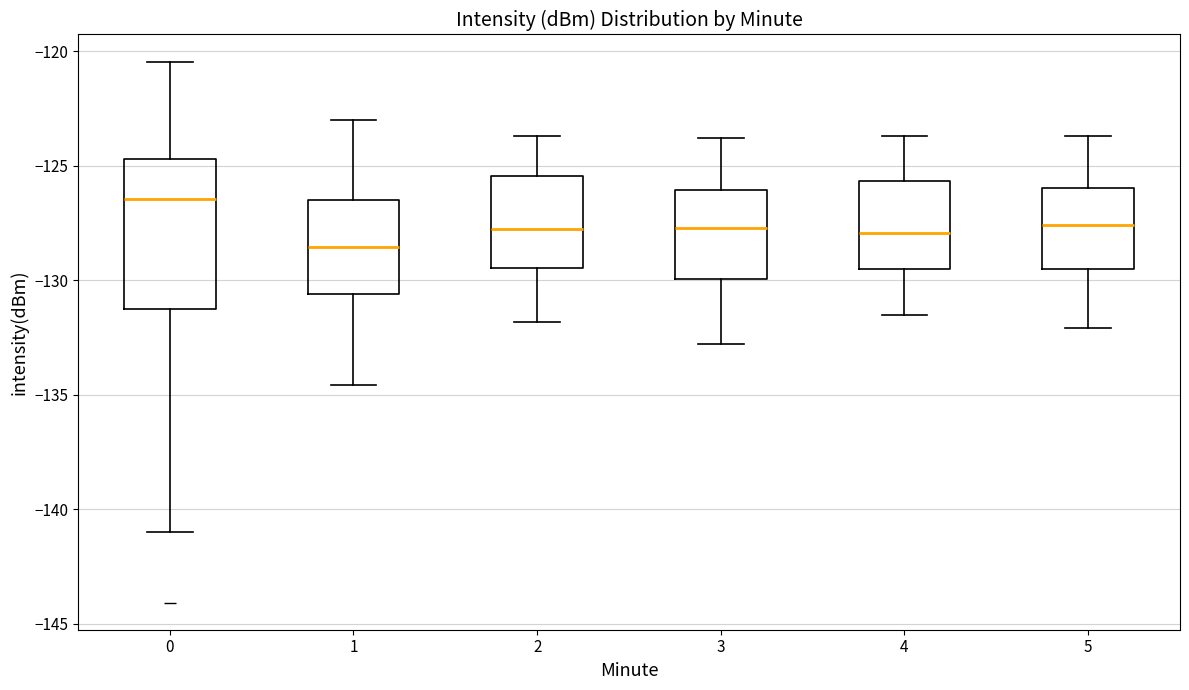

Which box's median line is the lowest?

1